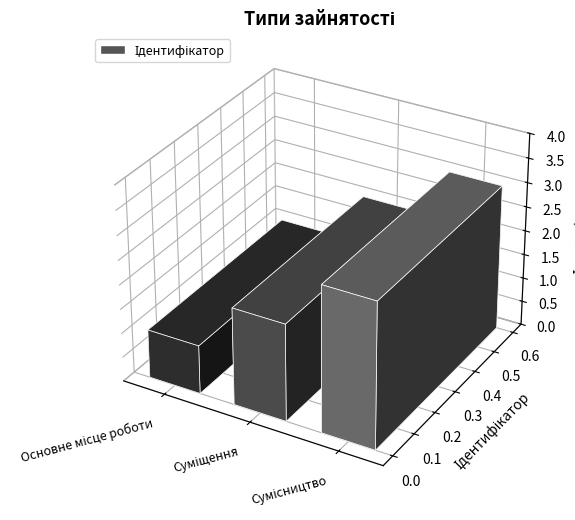

What is the change in value from Основне місце роботи to Сумісництво?

+2